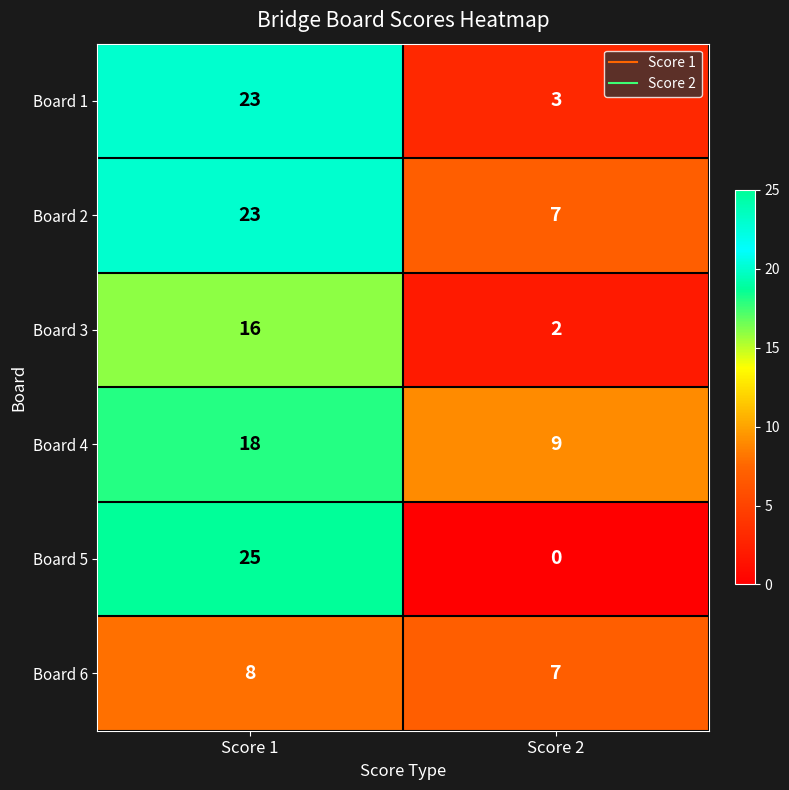

Between Score 1 and Score 2, which series saw the biggest shift?

Board 5